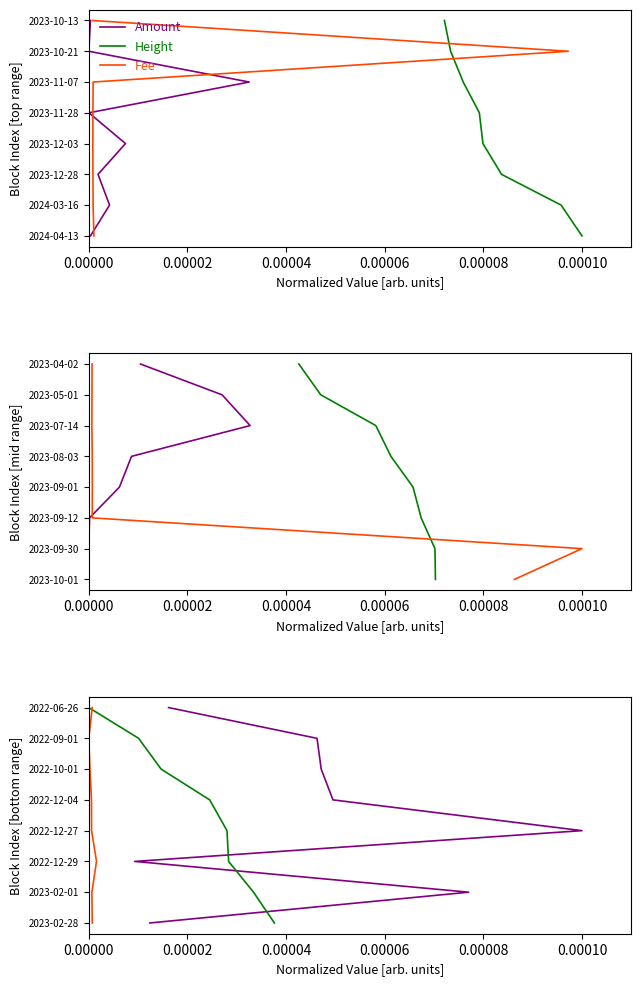

Where does the Height series first go above 20?

0.00010